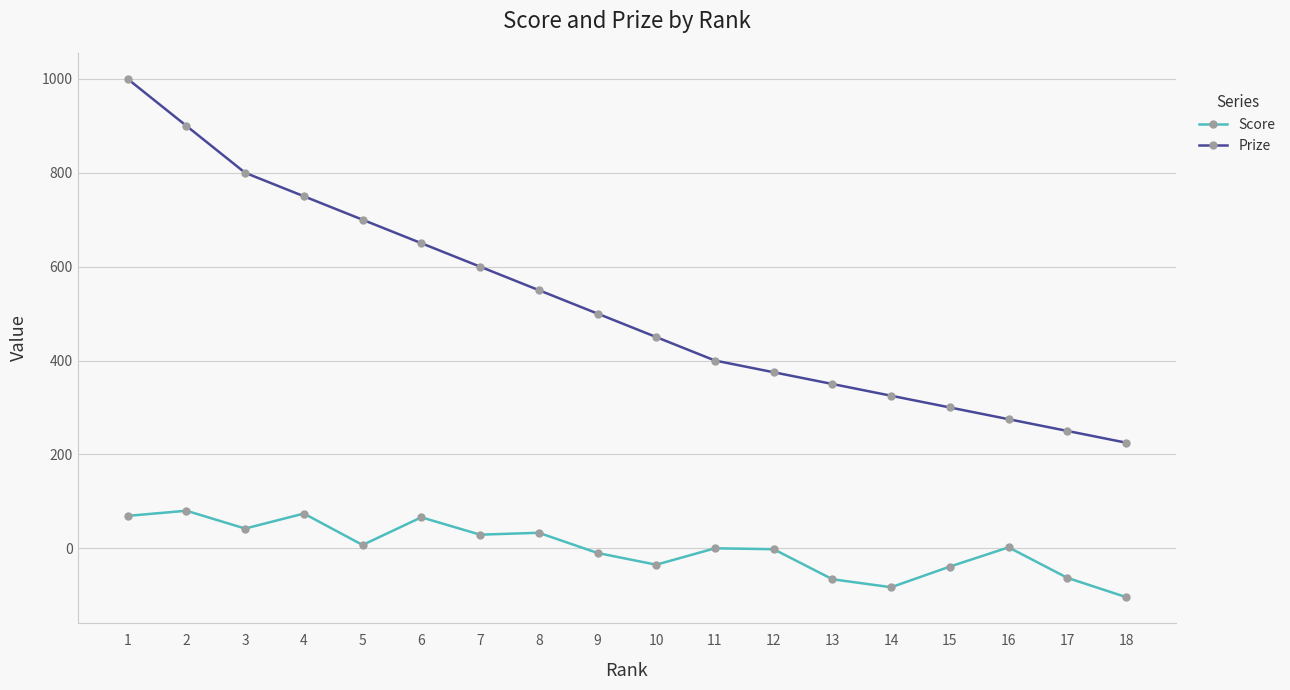

The Prize series shows 225 at 18. True or false?

True